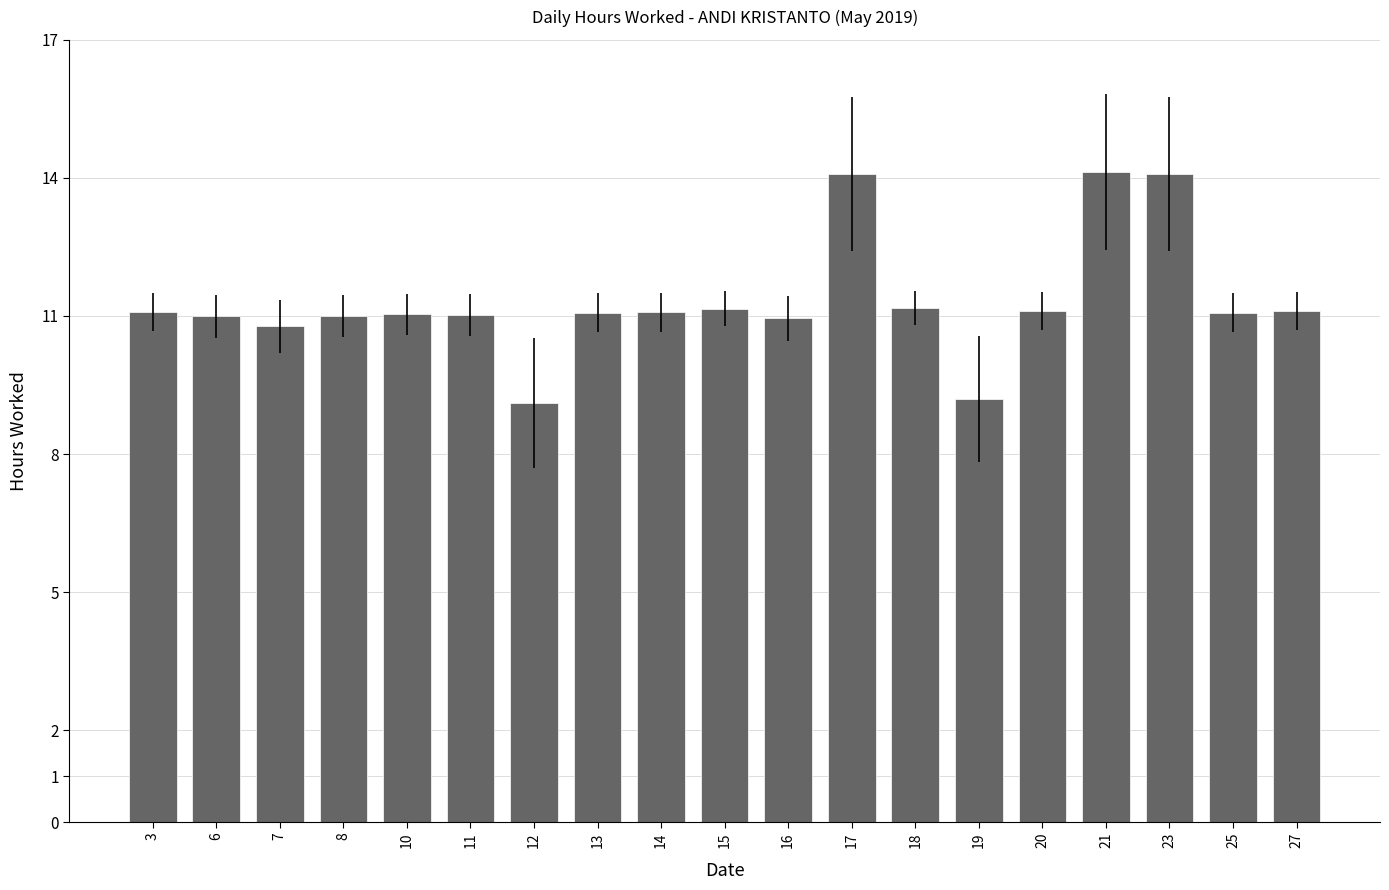

Approximately how many times larger is the value at 7 compared to 17?

0.8